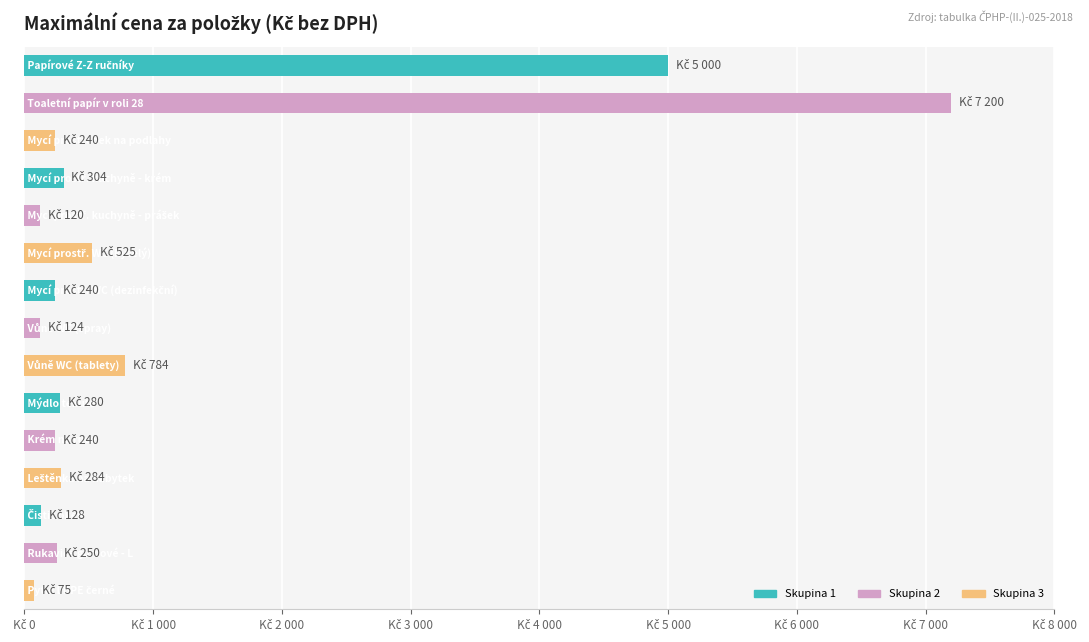

Does the chart contain any negative values?

No